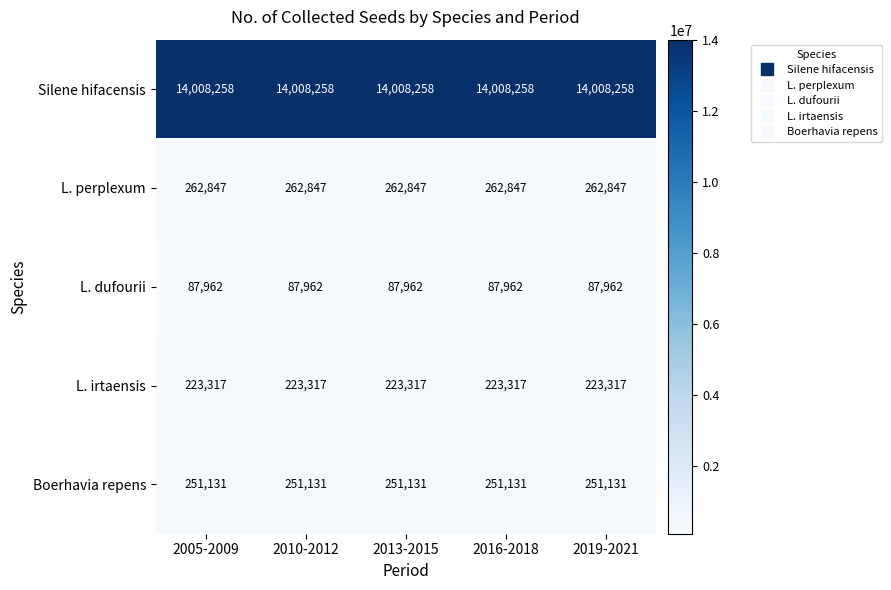

At how many categories does at least one series exceed 2978420?

5